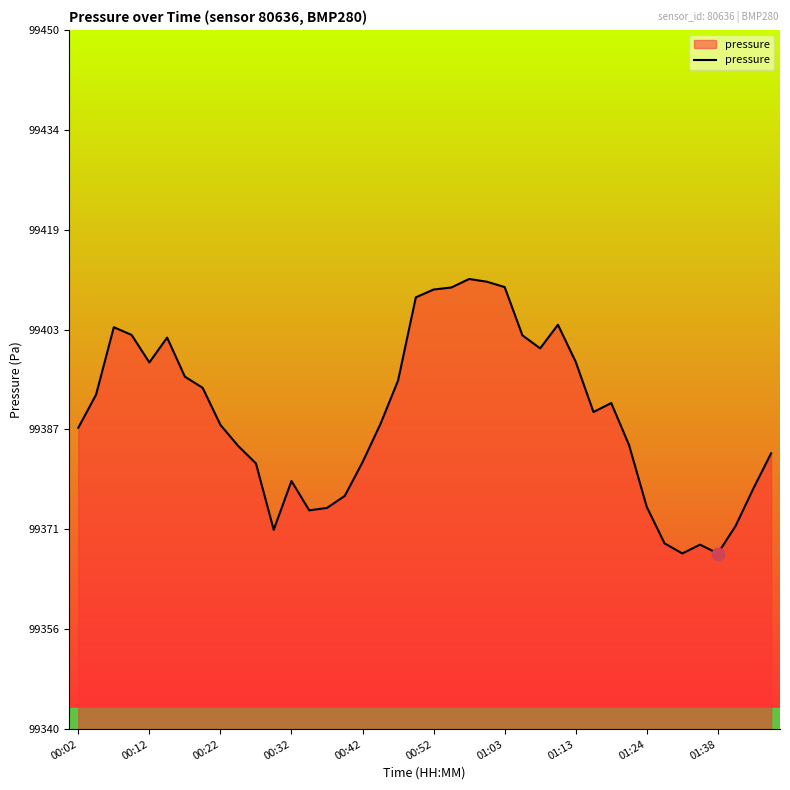

What is the maximum value shown in the chart?

99410.8